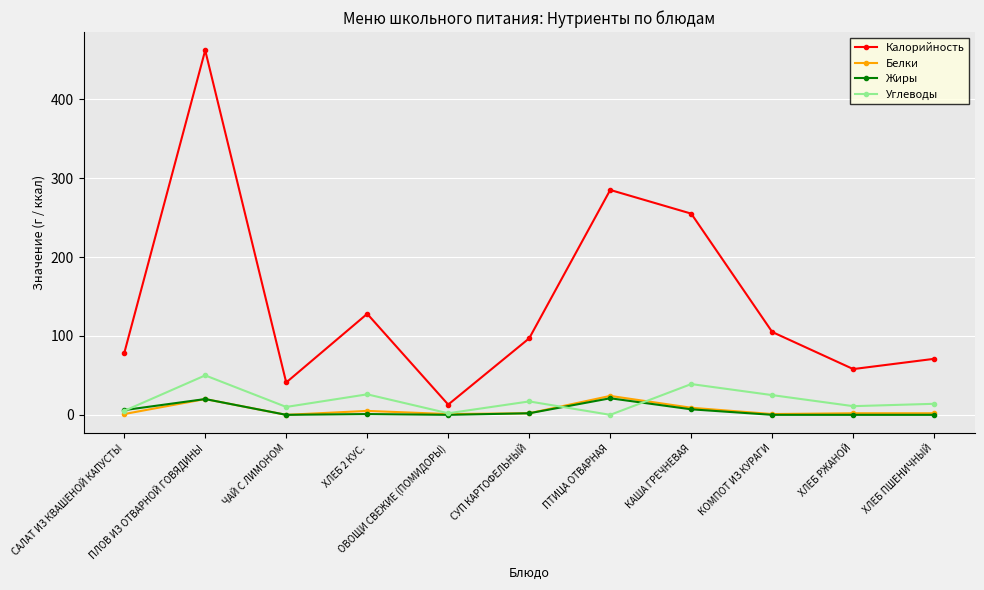

Which series has the widest spread of values?

Калорийность